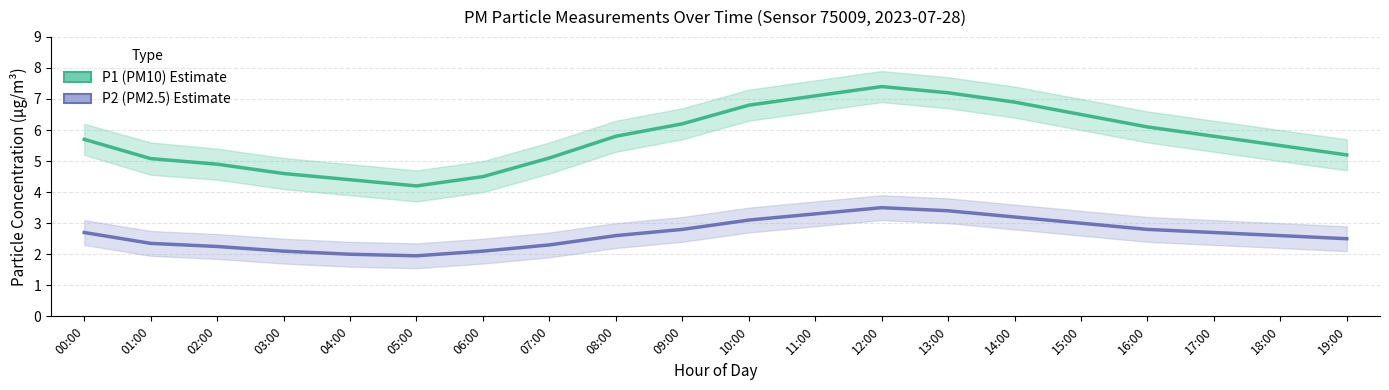

True or false: P2 (PM2.5) and P1 (PM10) intersect in this chart.

False